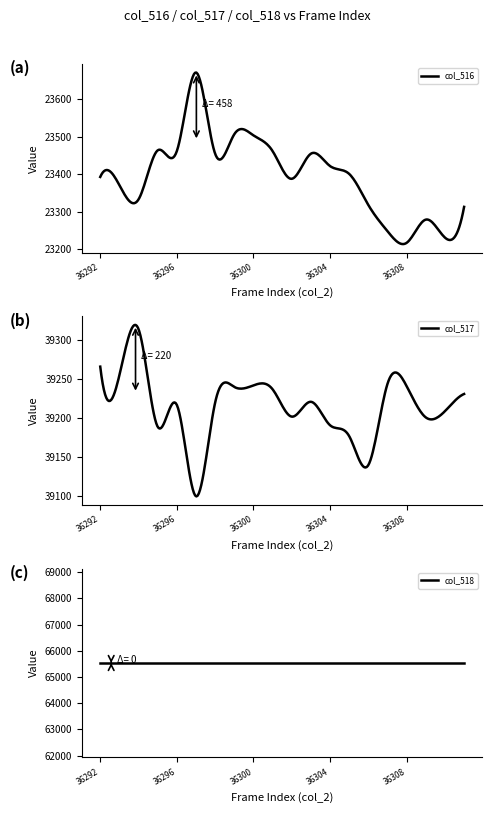

Which category has the lowest value across all series?

36308